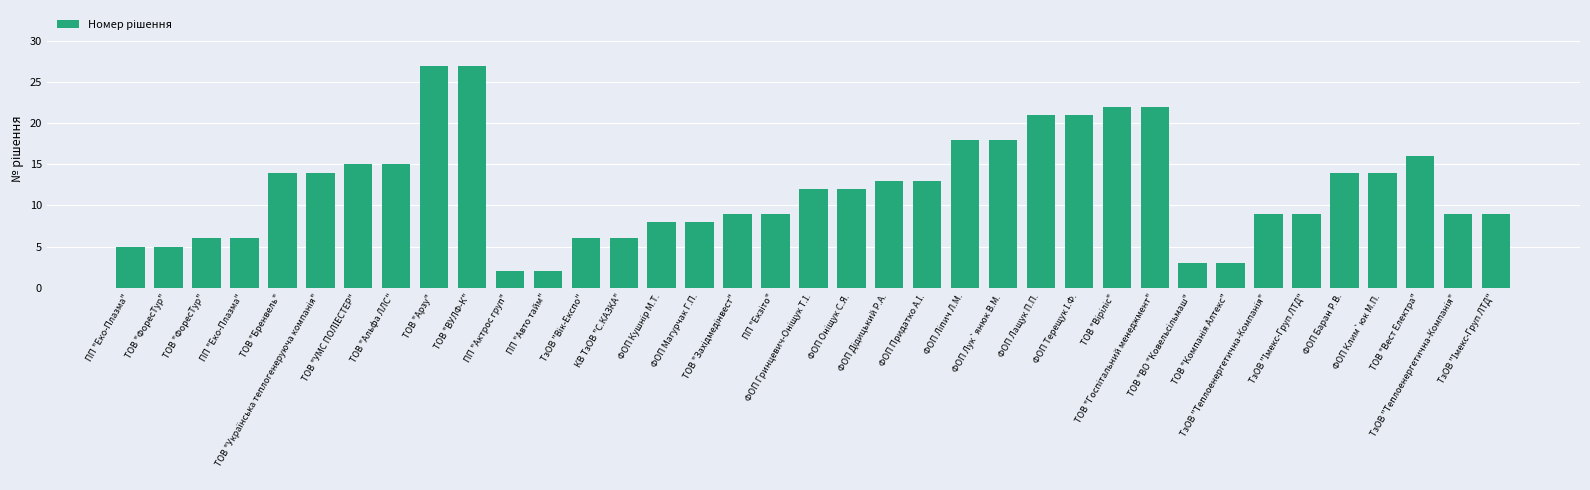

How many values are below 12?

18